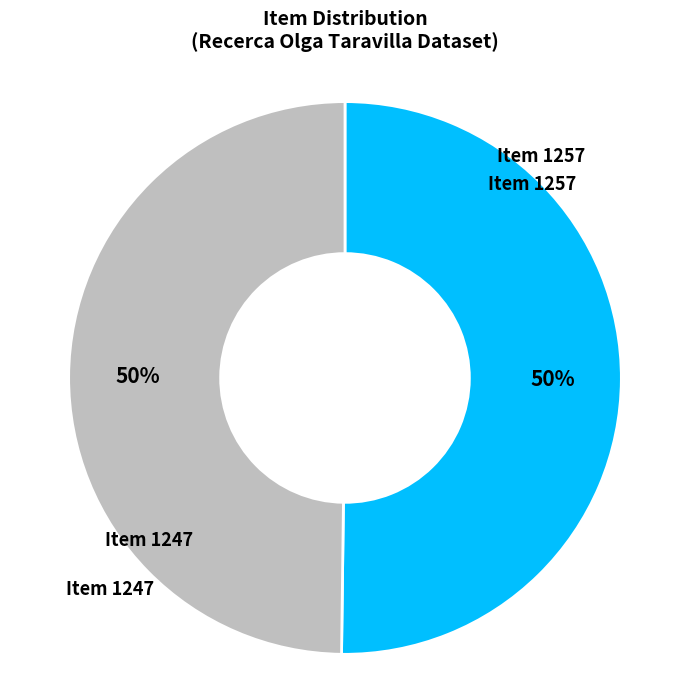

To the nearest percent, what is the average slice percentage?

50%